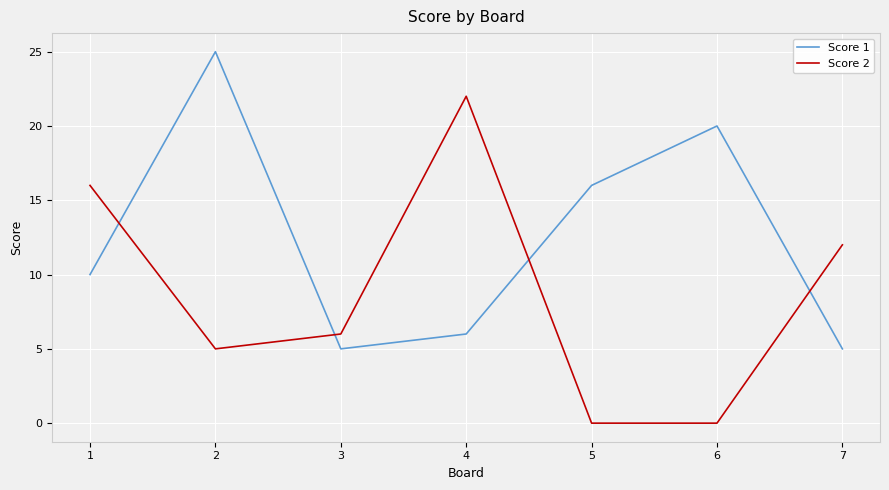

Where is the first local maximum for Score 2?

4